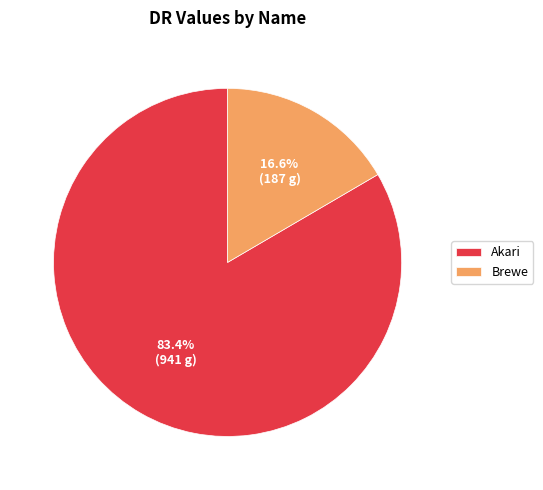

Is Akari the majority of the pie?

Yes